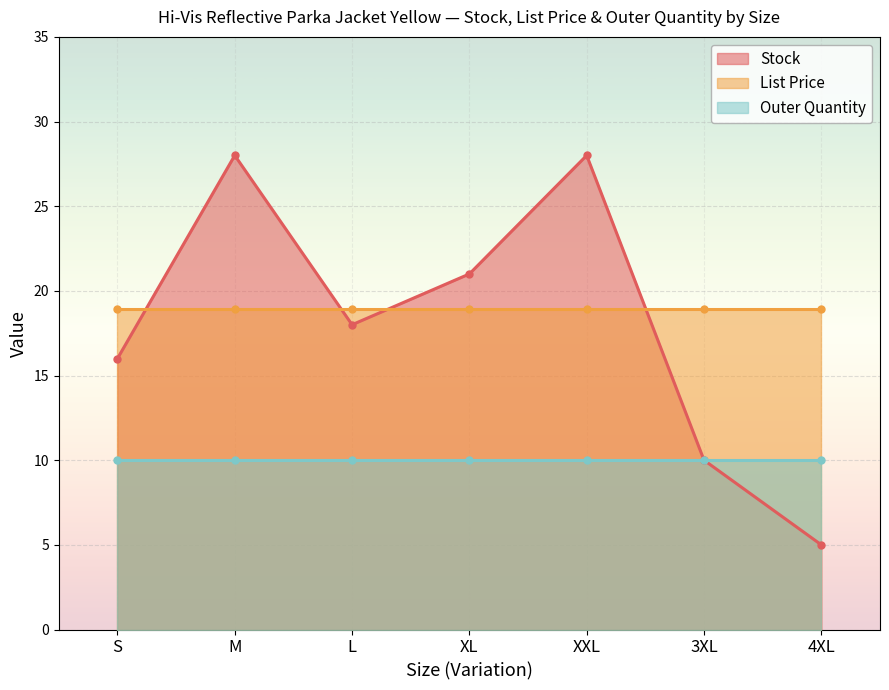

The Outer Quantity series shows 4.0 at XL. True or false?

False